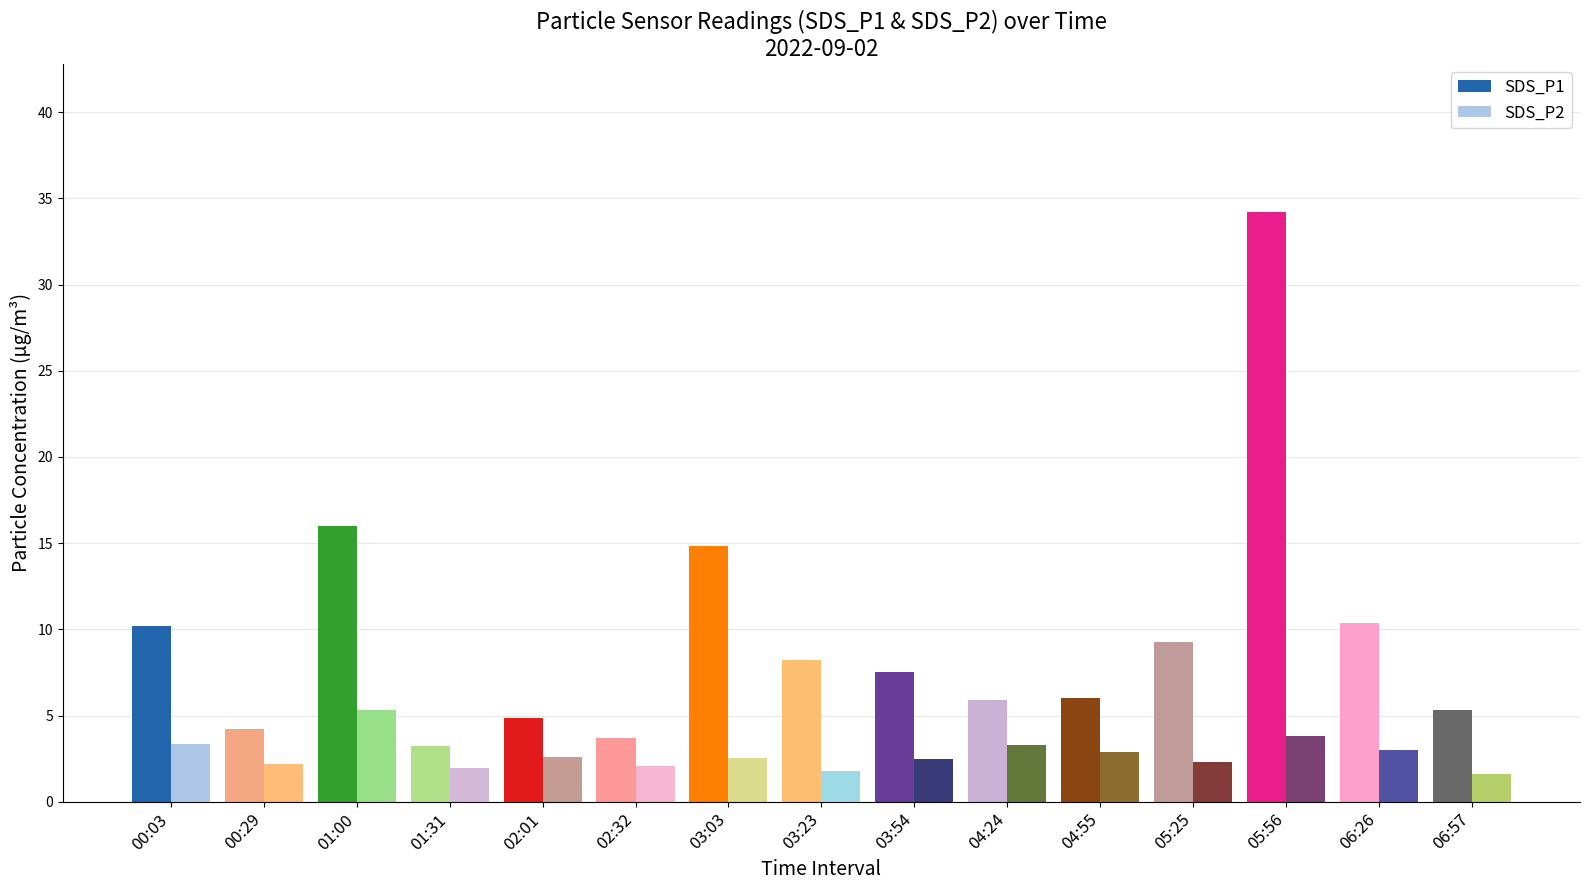

Which series has the largest total across all categories?

SDS_P1